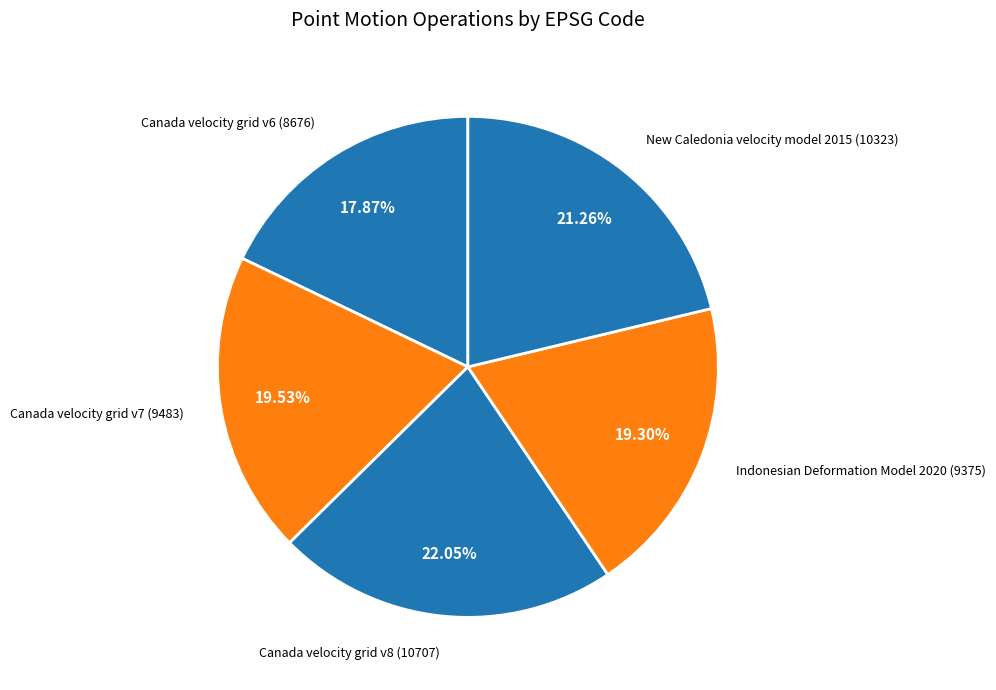

What portion of the pie excludes Canada velocity grid v6?

82.1%